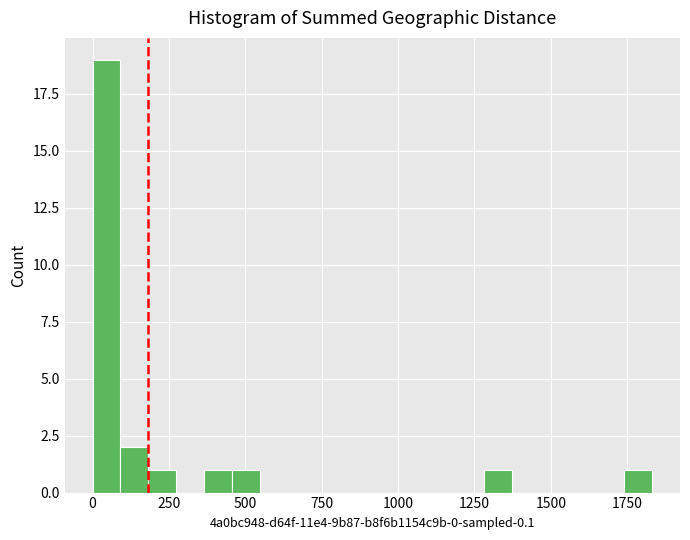

Around what value on the x-axis is the tallest bar? Give the approximate position of its centre, as read against the axis.

50